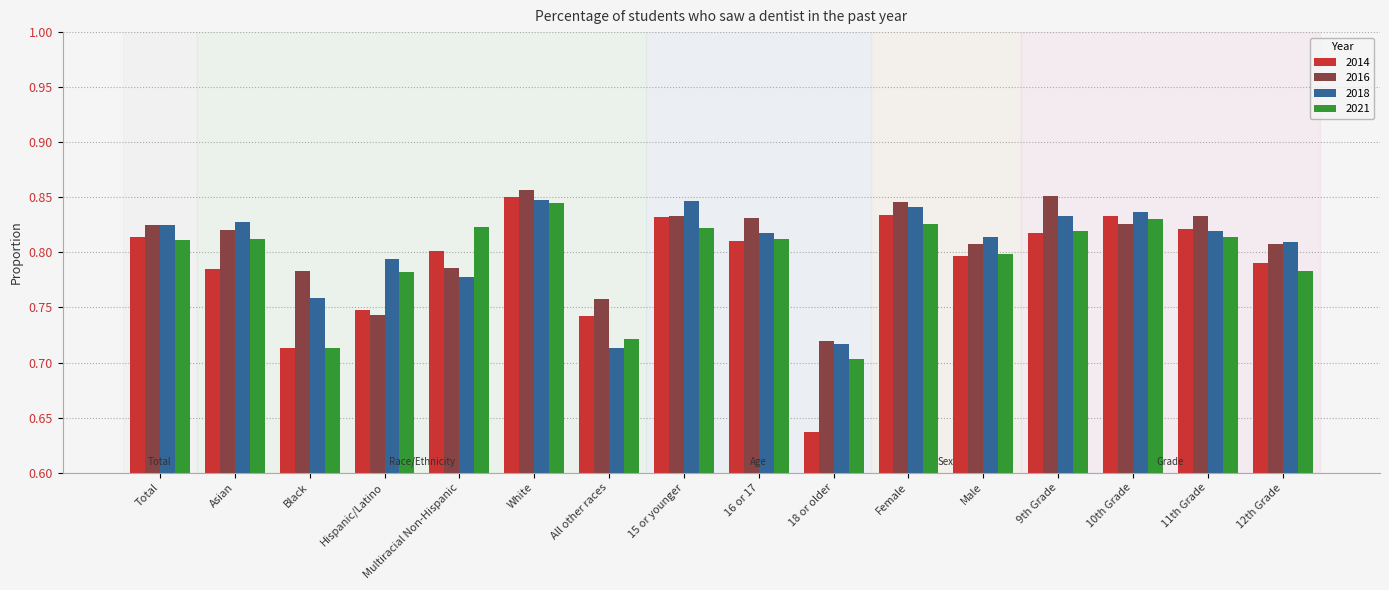

What position from the right is Female?

6